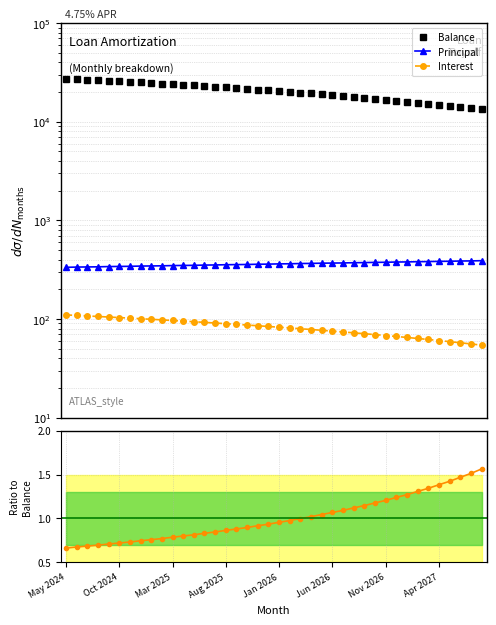

True or false: Interest and Principal intersect in this chart.

False